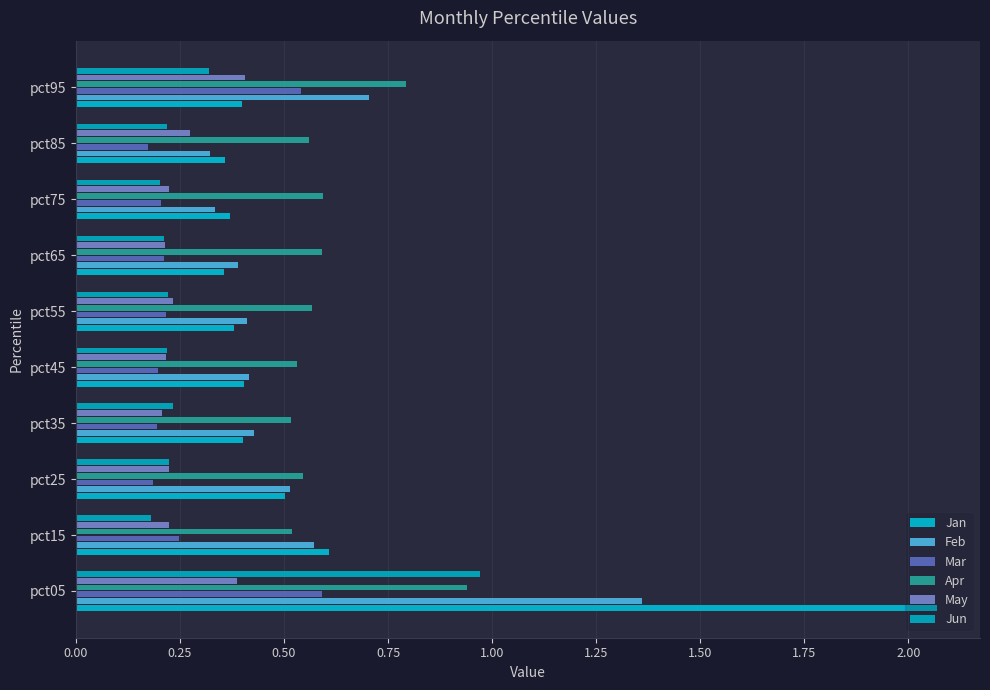

How many data points does each series have?

10